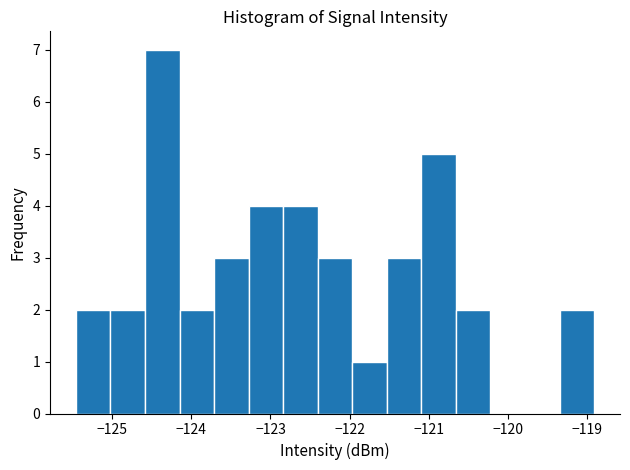

Over which range of the x-axis is the bar tallest?

-124.6 to -124.1